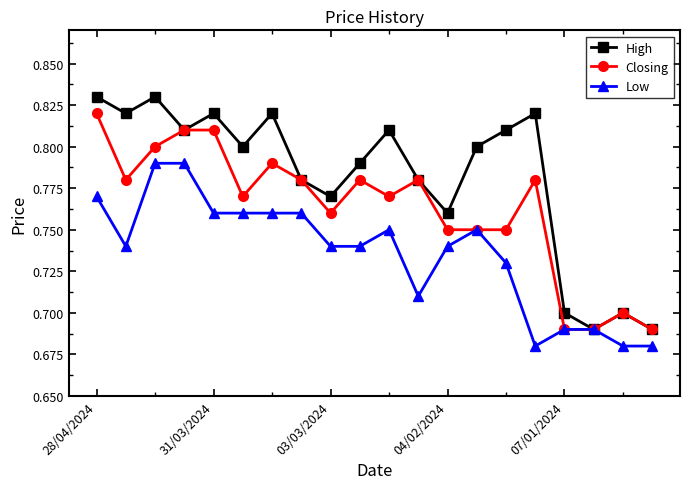

At how many categories does at least one series exceed 0?

20